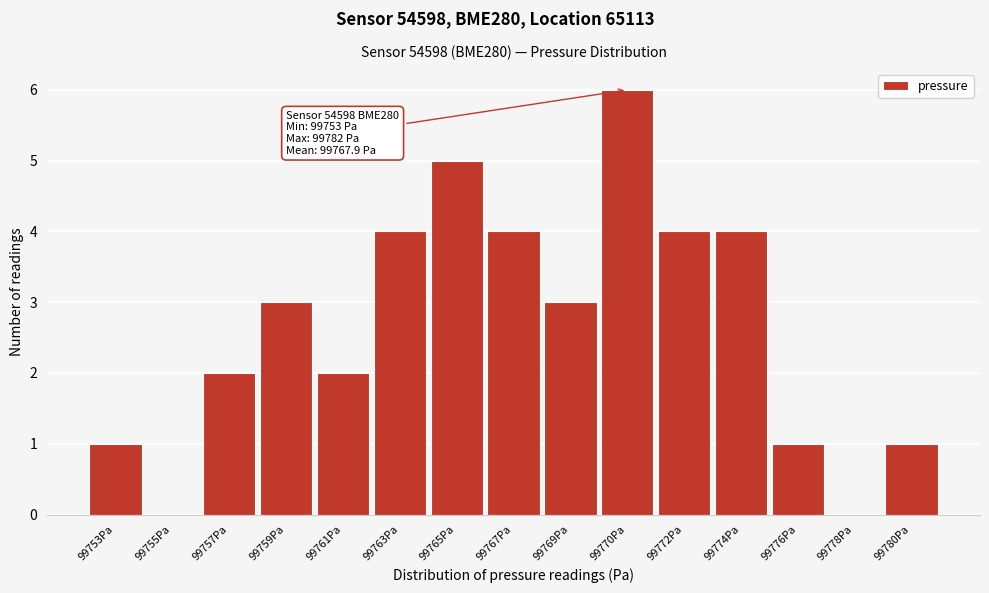

Reading left to right, extract all data points from this chart.

99753Pa=1	99755Pa=0	99757Pa=2	99759Pa=3	99761Pa=2	99763Pa=4	99765Pa=5	99767Pa=4	99769Pa=3	99770Pa=6	99772Pa=4	99774Pa=4	99776Pa=1	99778Pa=0	99780Pa=1